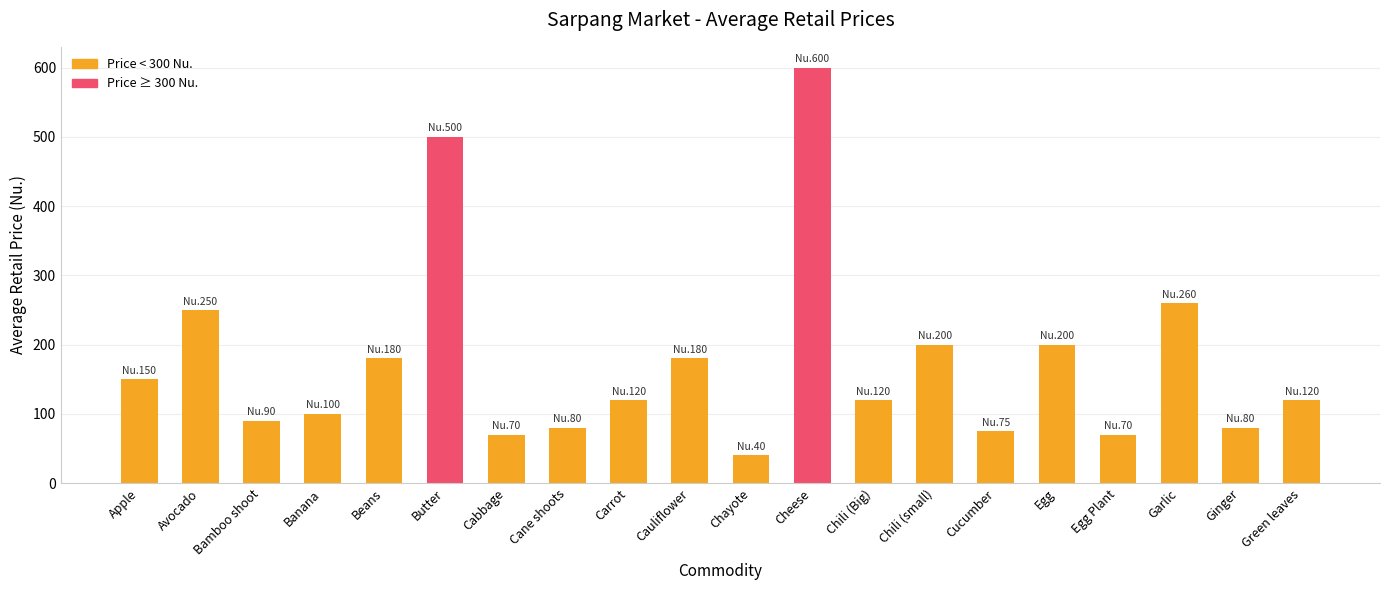

What is the difference between the values at Banana and Bamboo shoot?

10